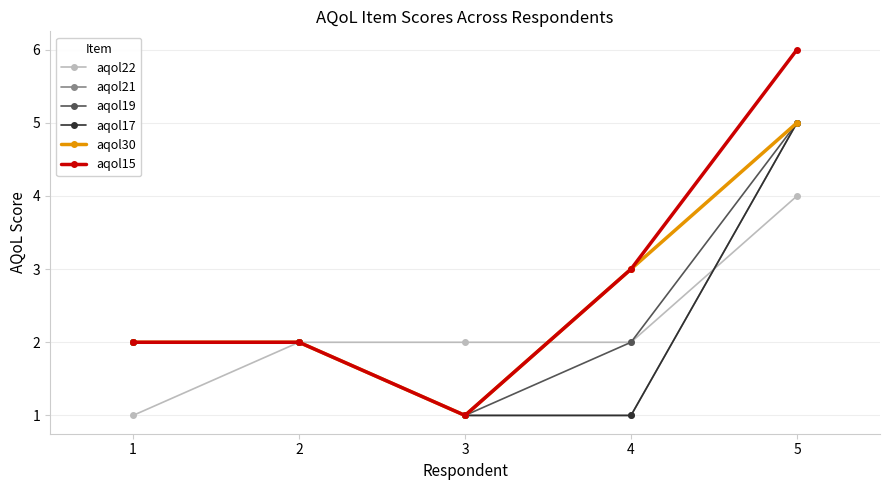

How many lines are shown in the chart?

6